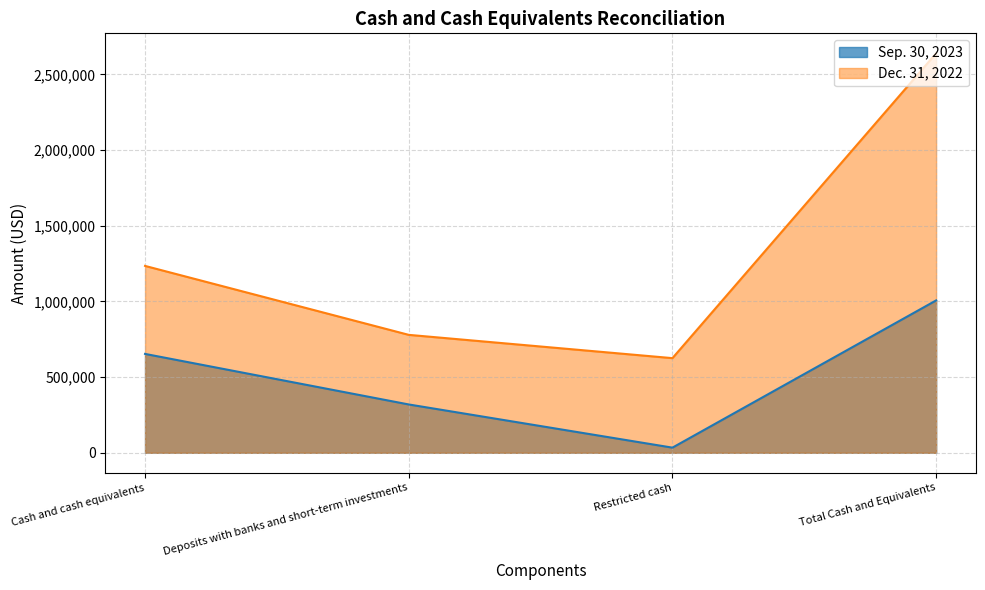

Reading left to right, transcribe all the data shown in this chart.

Sep. 30, 2023: Cash and cash equivalents=653355	Deposits with banks and short-term investments=319382	Restricted cash=34038	Total Cash and Equivalents=1006775
Dec. 31, 2022: Cash and cash equivalents=1234773	Deposits with banks and short-term investments=779246	Restricted cash=625381	Total Cash and Equivalents=2639400